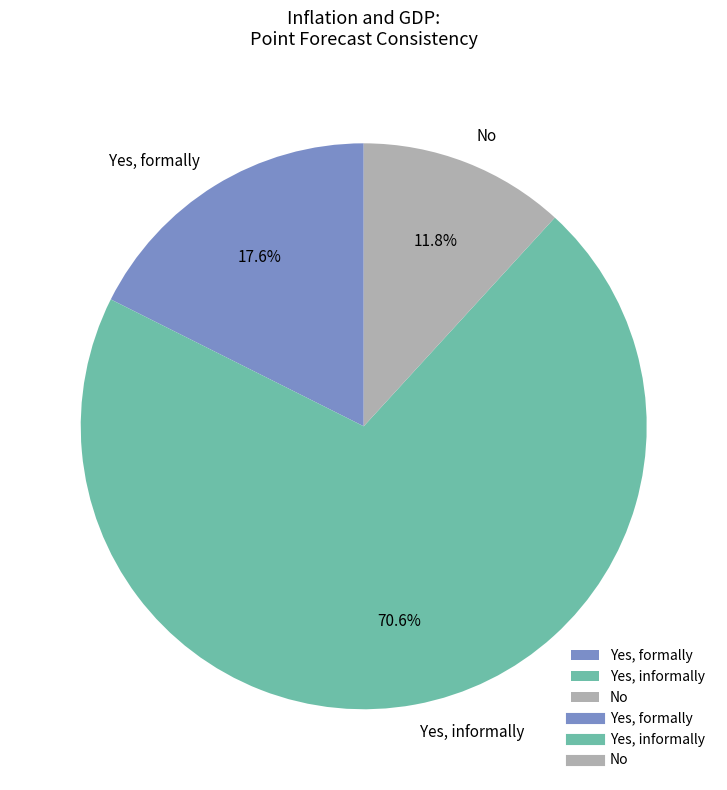

Approximately how many times larger is the value at Yes, informally compared to No?

6.0